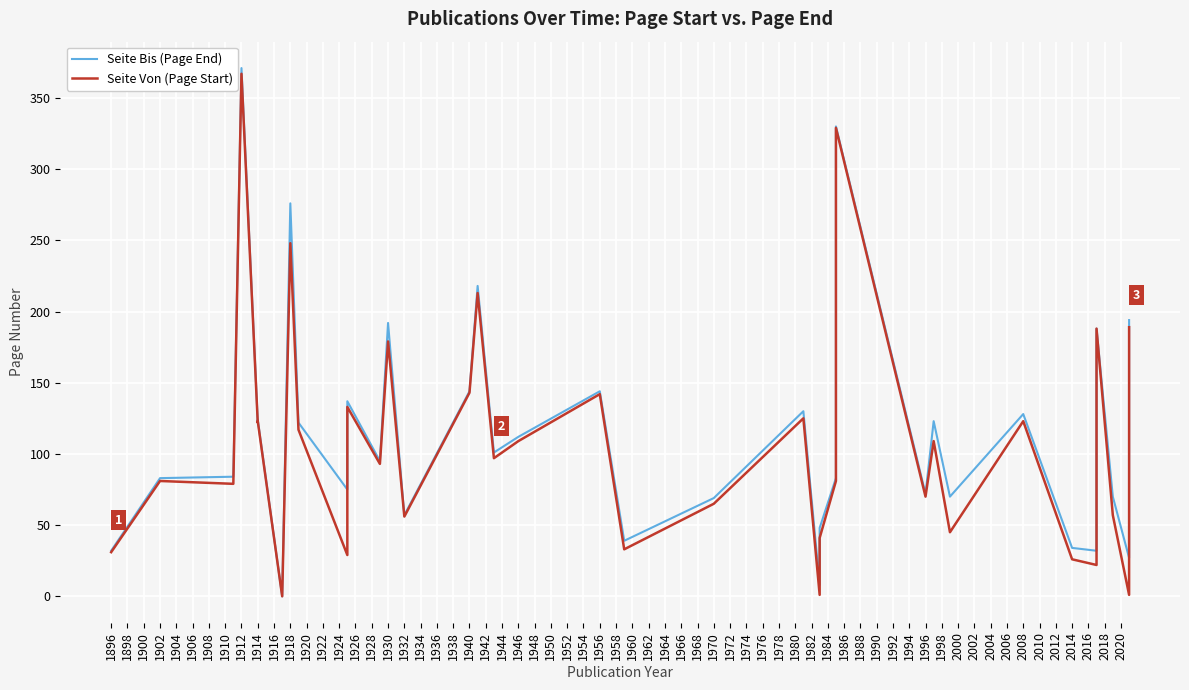

Rank the series by their maximum value, from highest to lowest.

Seite Bis (Page End), Seite Von (Page Start)